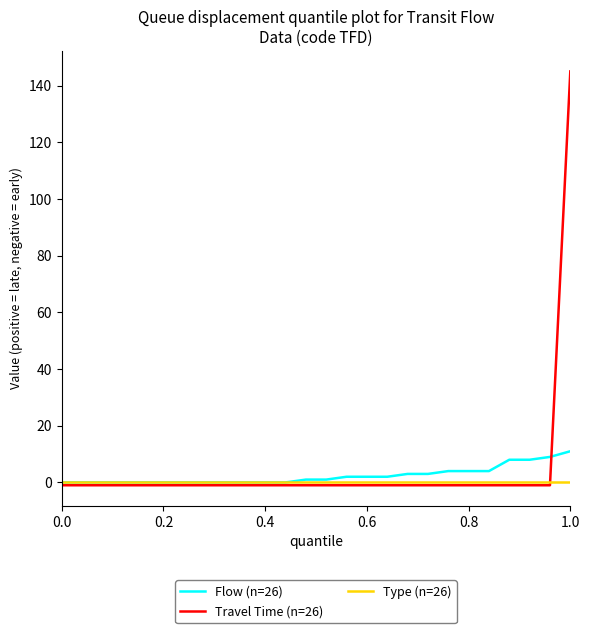

Which series has the largest total across all categories?

Travel Time (n=26)